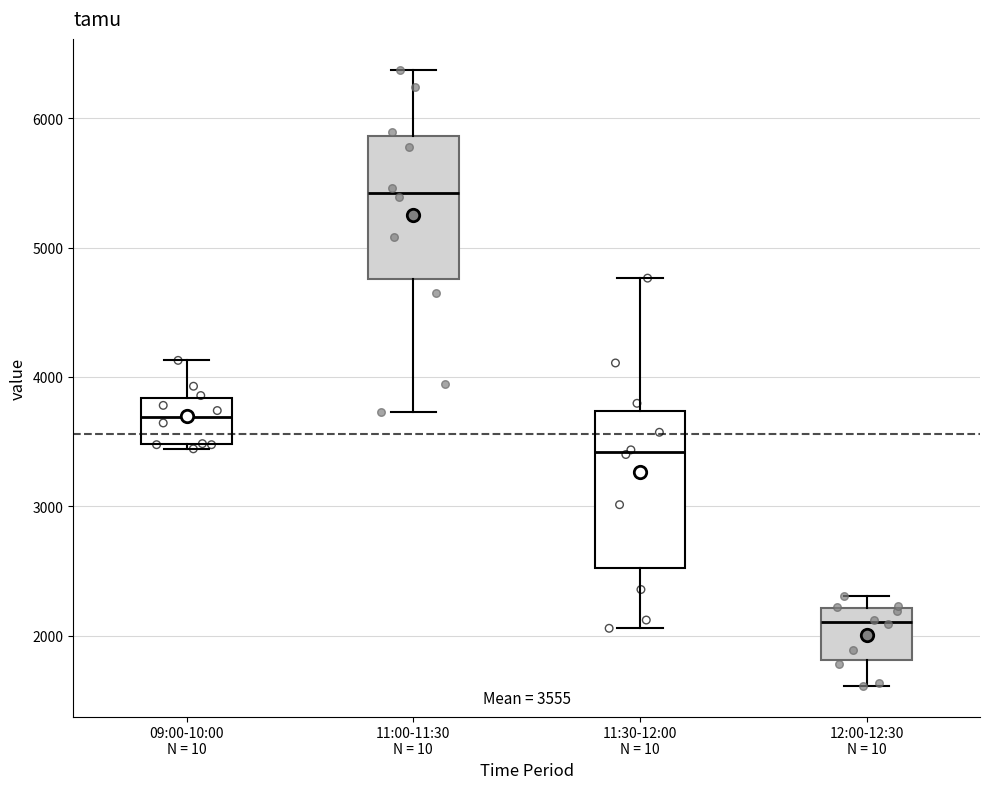

Which box's median line is the lowest?

12:00-12:30 N = 10